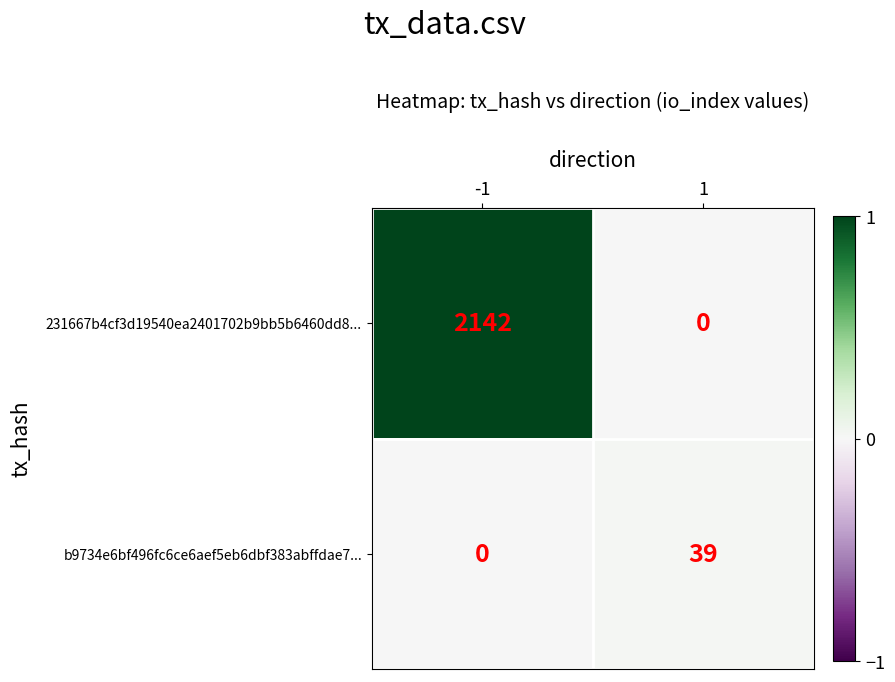

How many distinct data groups are displayed?

2